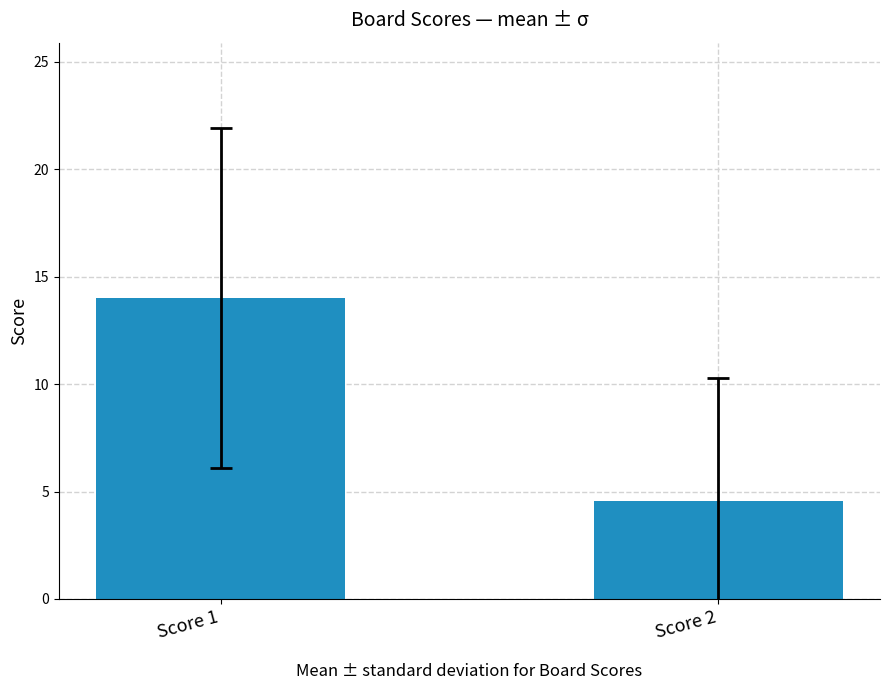

Reading left to right, extract all data points from this chart.

14.0	4.6